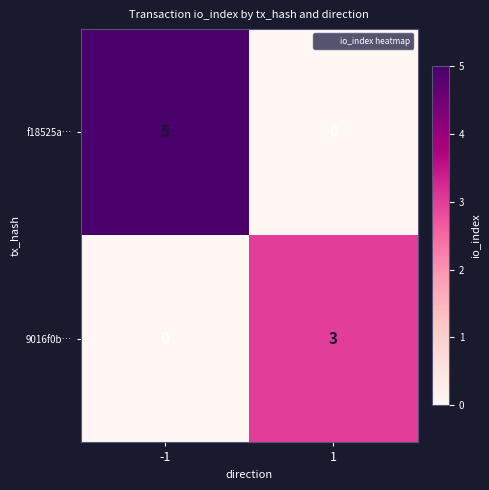

What is the difference between the maximum and minimum values in the f18525a… series?

5